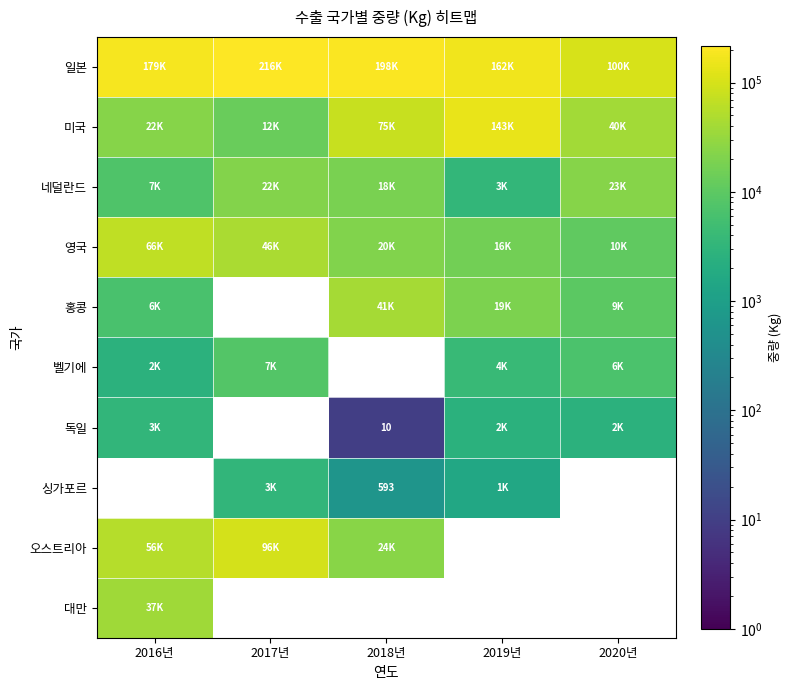

At 2018년, list the series in order from largest to smallest.

일본, 미국, 오스트리아, 대만, 싱가포르, 홍콩, 벨기에, 독일, 영국, 네덜란드